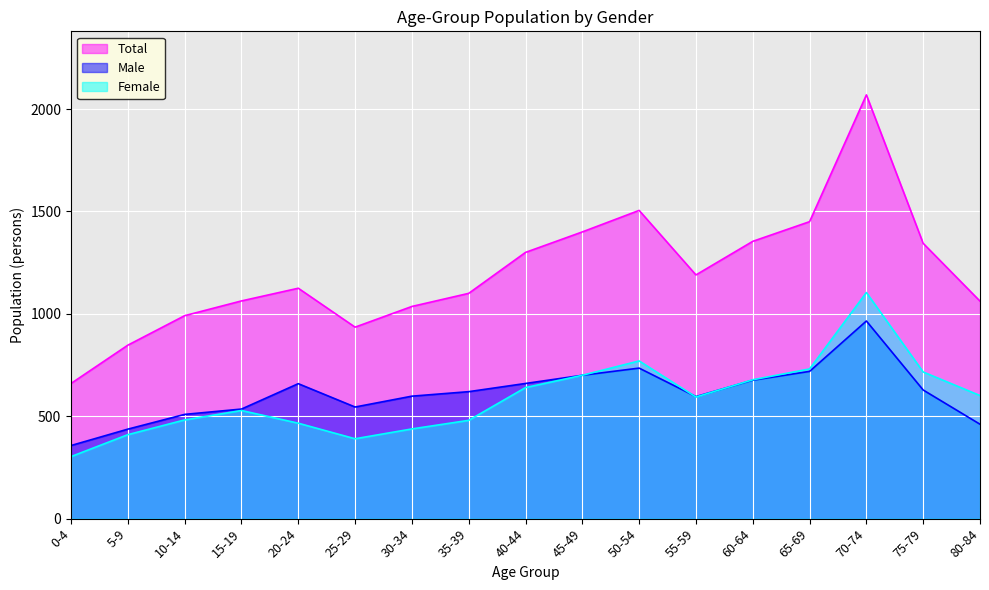

The value of Female at 40-44 is 90. True or false?

False